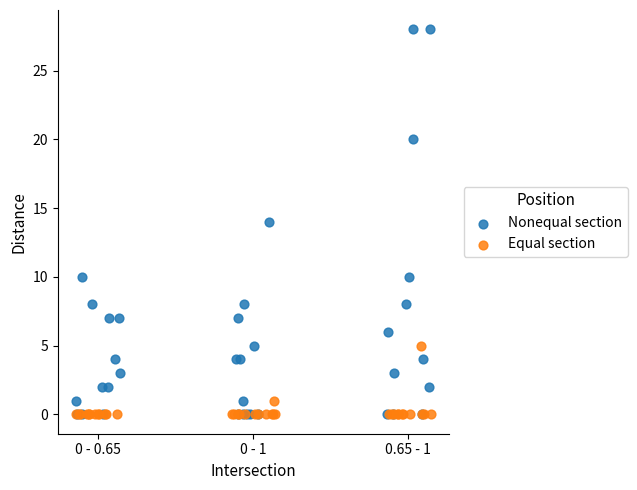

What are all the series names shown in the legend?

Nonequal section, Equal section